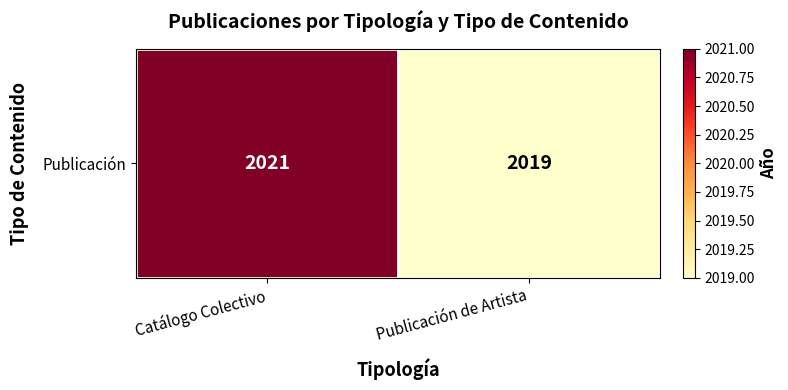

Count the values in the range 2019 to 2021.

2